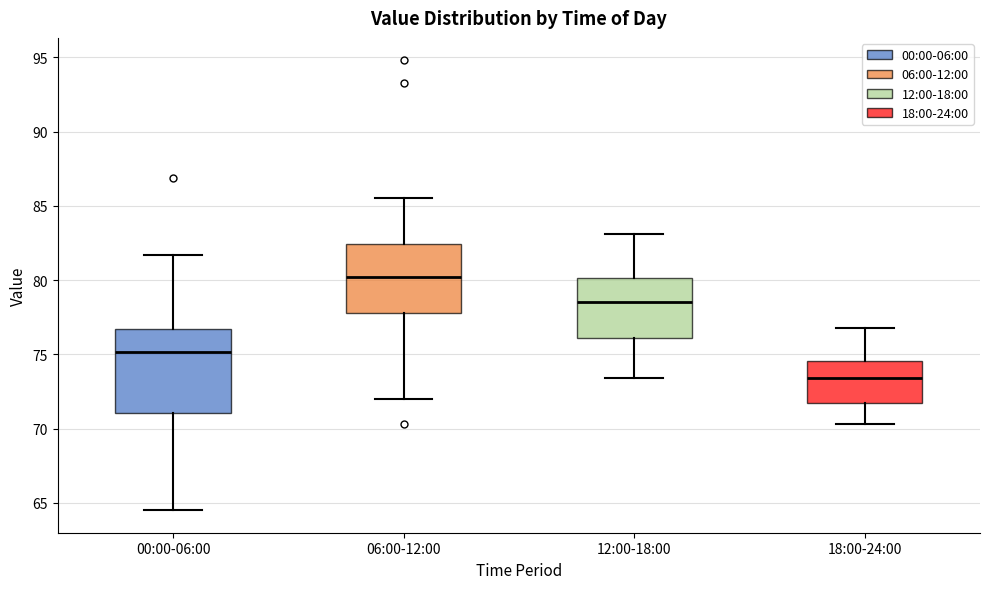

Which box is the tallest, from its lower edge to its upper edge?

00:00-06:00